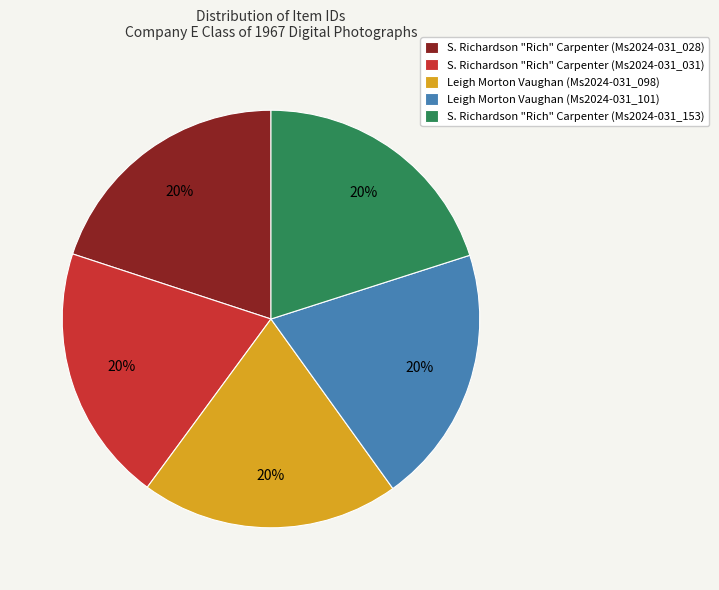

The Leigh Morton Vaughan (Ms2024-031_101) slice represents 20% of the pie. True or false?

True